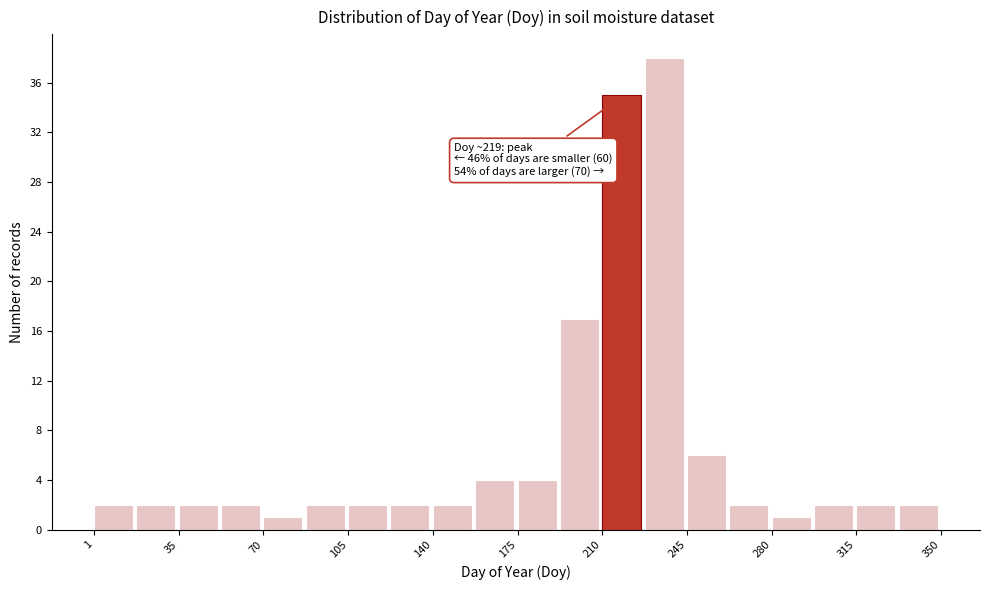

Around what value on the x-axis is the tallest bar? Give the approximate position of its centre, as read against the axis.

235